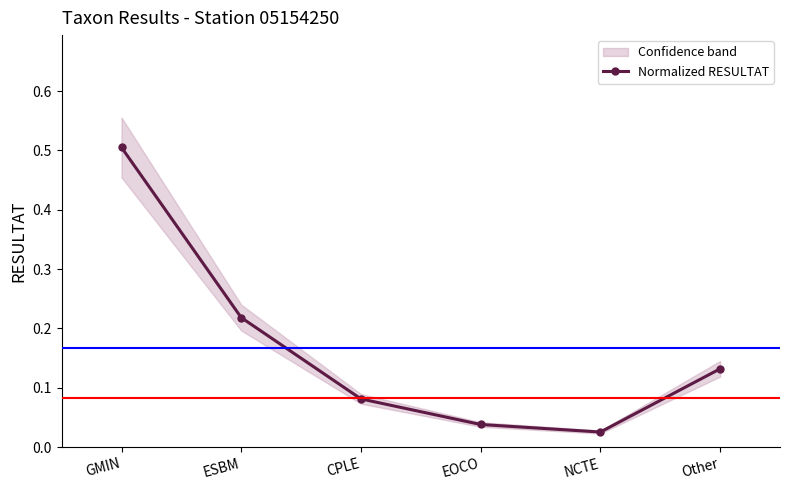

Which category has the highest value across all series?

GMIN